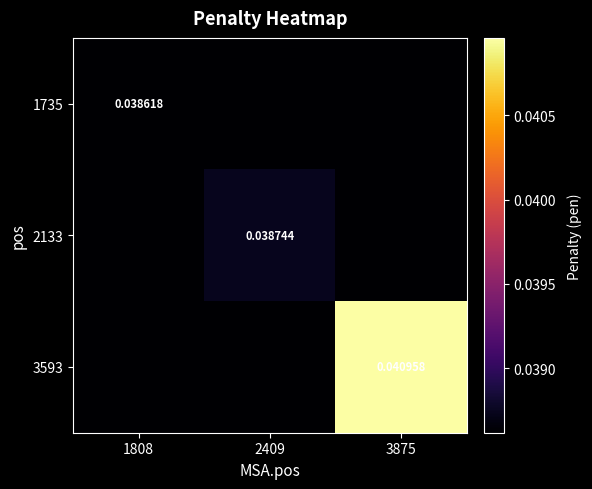

Which series changed the most between 2409 and 3875?

3593